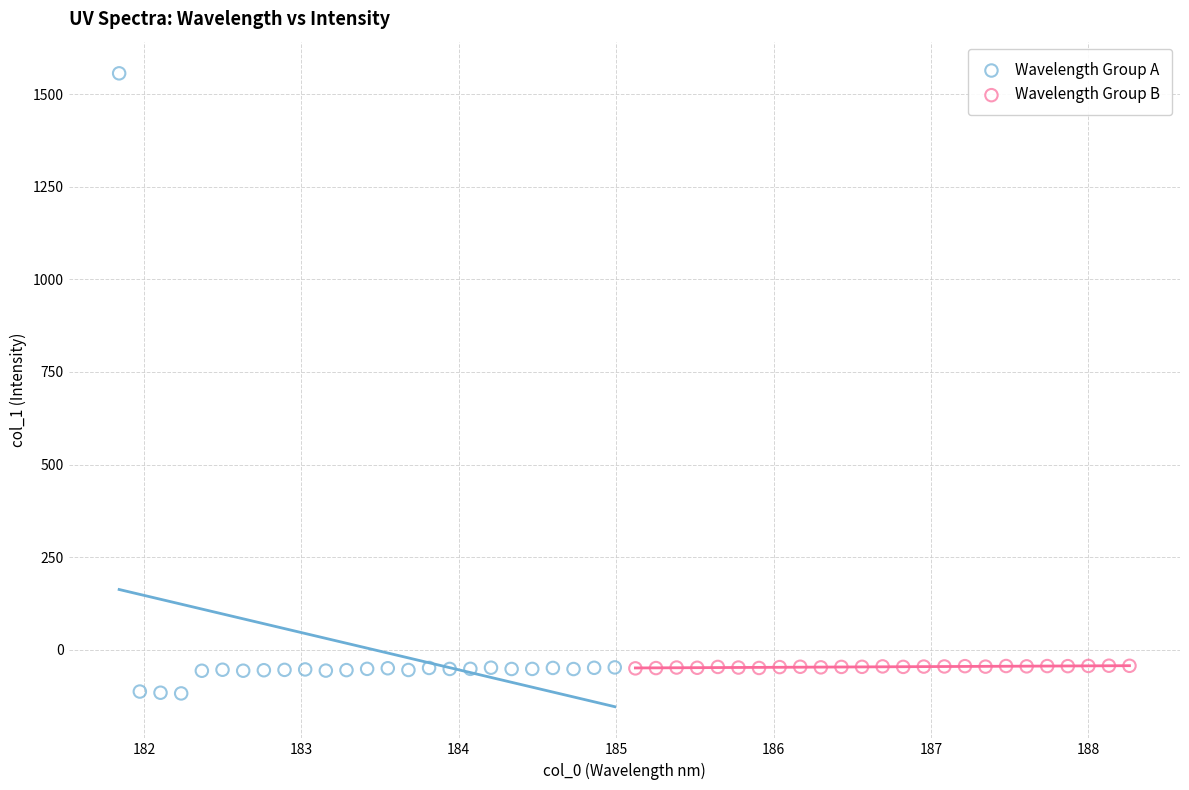

Which series contains the lowest Y value?

Wavelength Group A